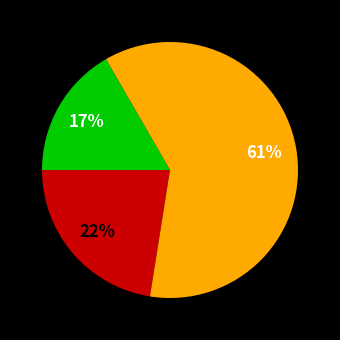

To the nearest percent, what is the average slice percentage?

33%